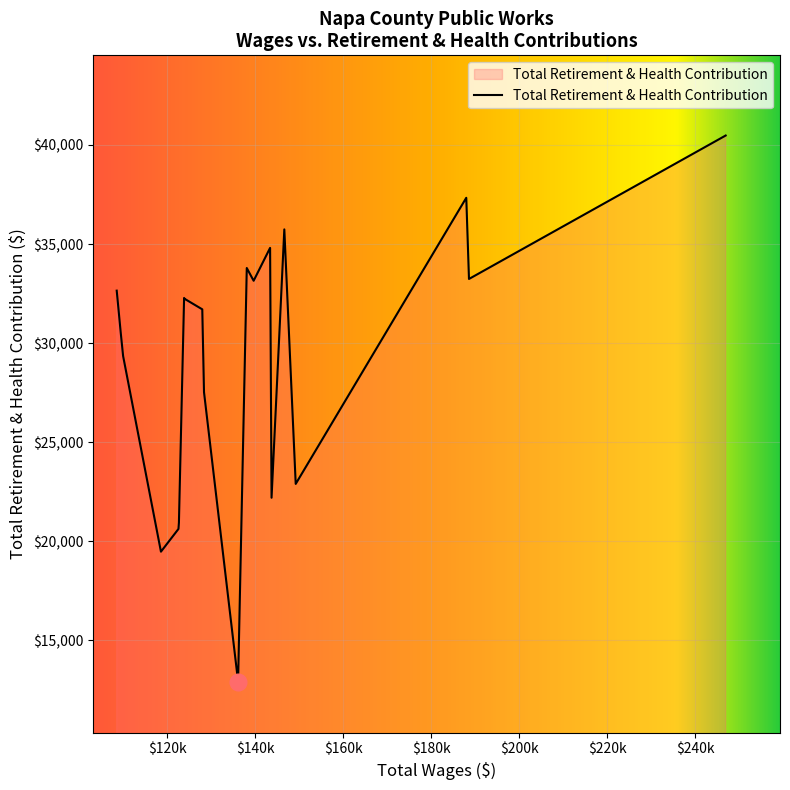

What is the difference between the maximum and minimum values?

27561